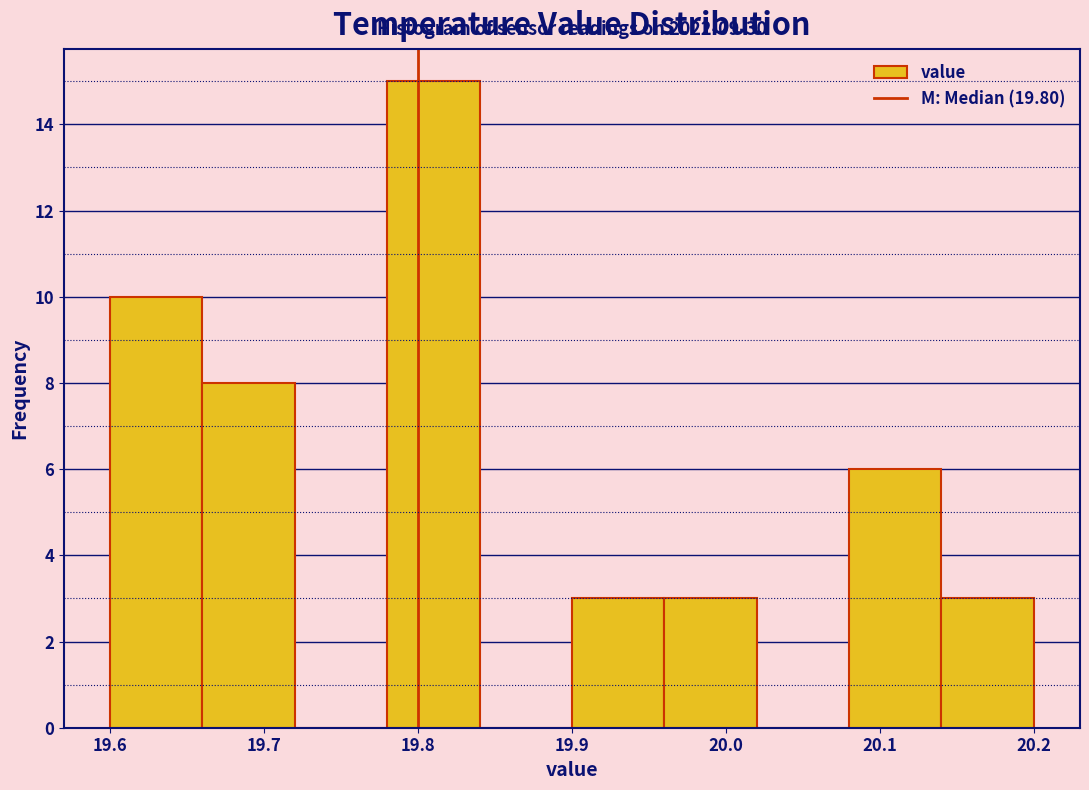

Over which range of the x-axis is the bar tallest?

19.78 to 19.84